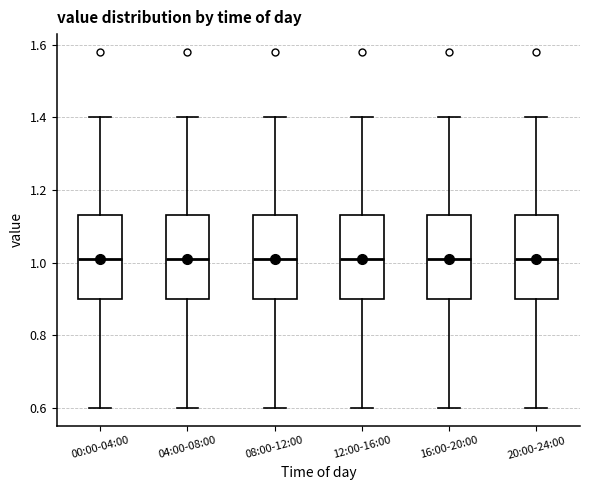

Reading left to right, read every box against the y-axis: the position of its median line, the range the box covers, and the ends of its whiskers. The values are not printed on the chart, so give them approximately, as read against the axis.

00:00-04:00: median 1.02, box 0.90 to 1.14, whiskers 0.60 to 1.40
04:00-08:00: median 1.02, box 0.90 to 1.14, whiskers 0.60 to 1.40
08:00-12:00: median 1.02, box 0.90 to 1.14, whiskers 0.60 to 1.40
12:00-16:00: median 1.02, box 0.90 to 1.14, whiskers 0.60 to 1.40
16:00-20:00: median 1.02, box 0.90 to 1.14, whiskers 0.60 to 1.40
20:00-24:00: median 1.02, box 0.90 to 1.14, whiskers 0.60 to 1.40